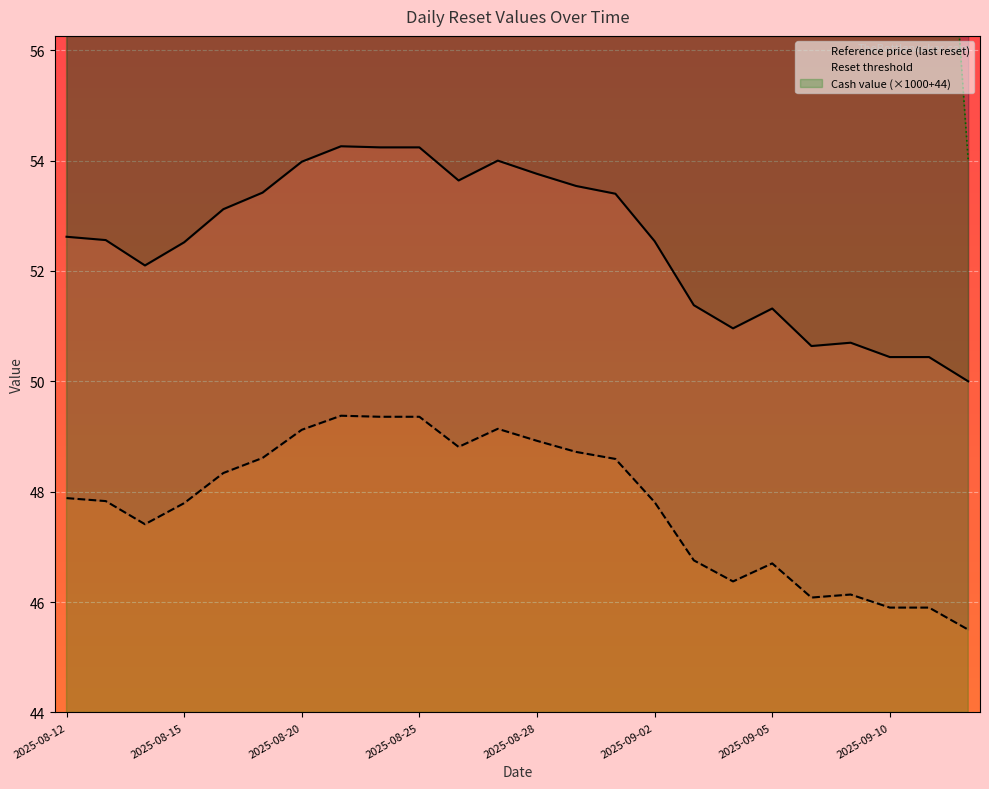

Which series has the largest range (max minus min)?

Cash value (×1000+44)